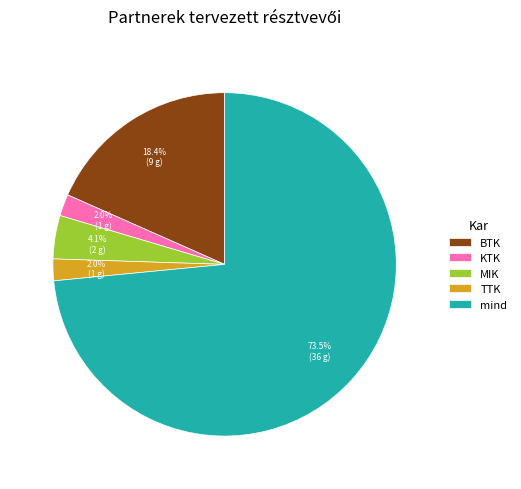

Does any single category account for the majority?

Yes